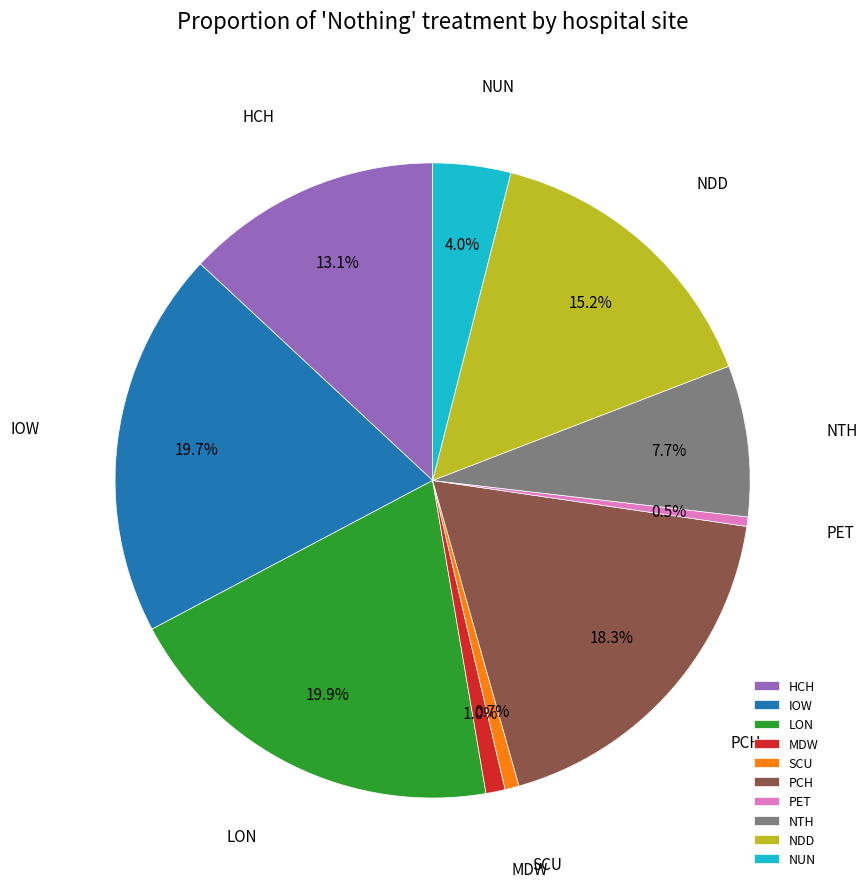

How many slices are in this pie chart?

10